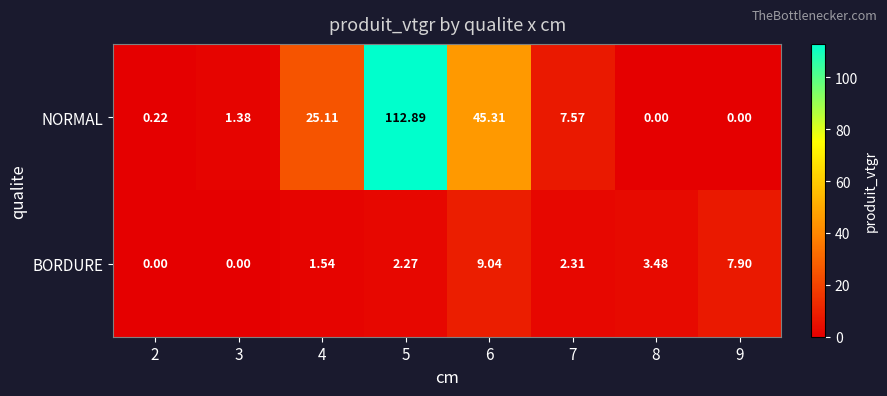

List the series in order of their overall mean, lowest first.

BORDURE, NORMAL